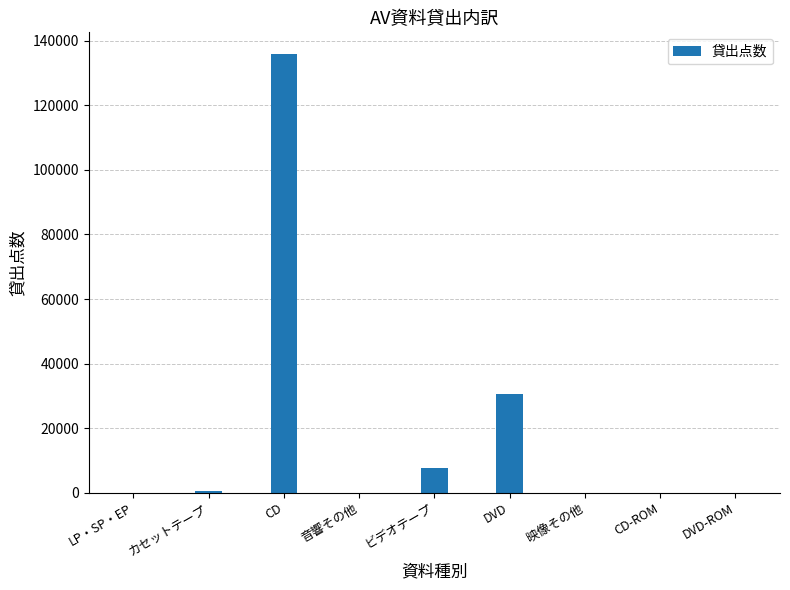

The value at 映像その他 is 52921. True or false?

False